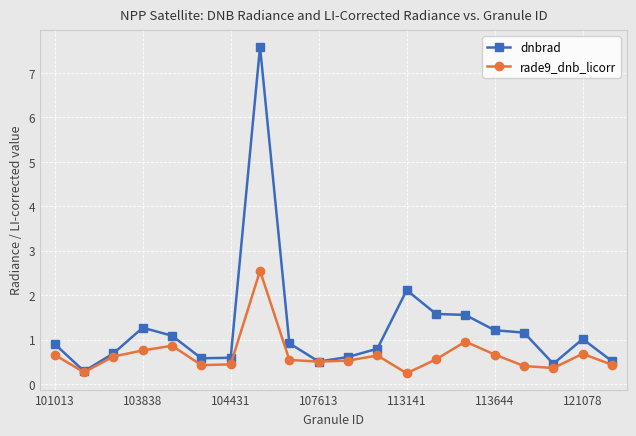

Rank the series by their average value, from highest to lowest.

dnbrad, rade9_dnb_licorr